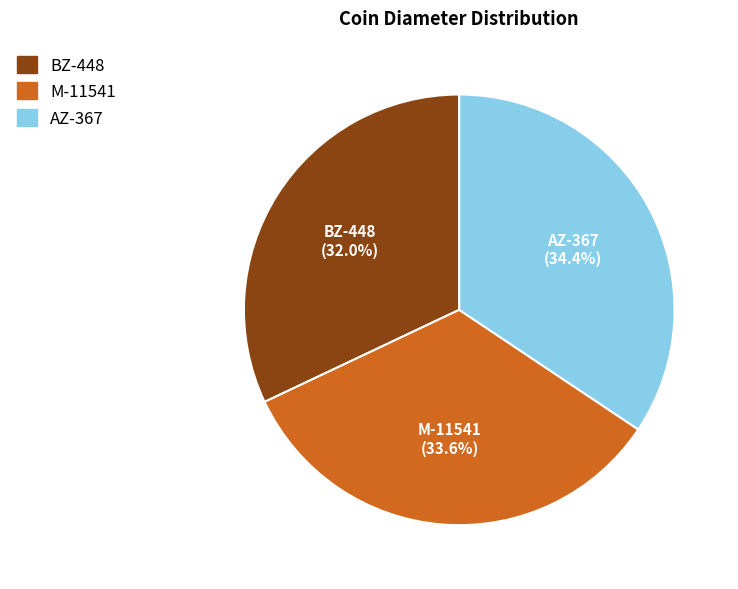

To the nearest percent, what is the combined percentage of AZ-367 and M-11541?

68%